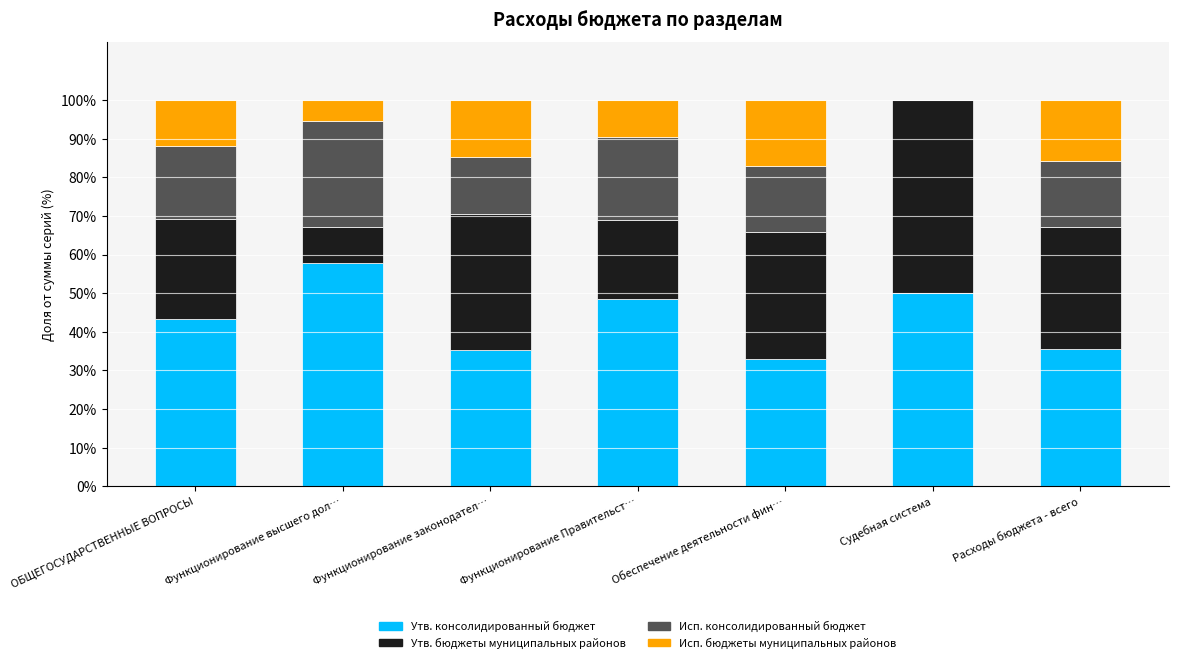

What is the total value across all series at Функционирование высшего дол…?

100.0